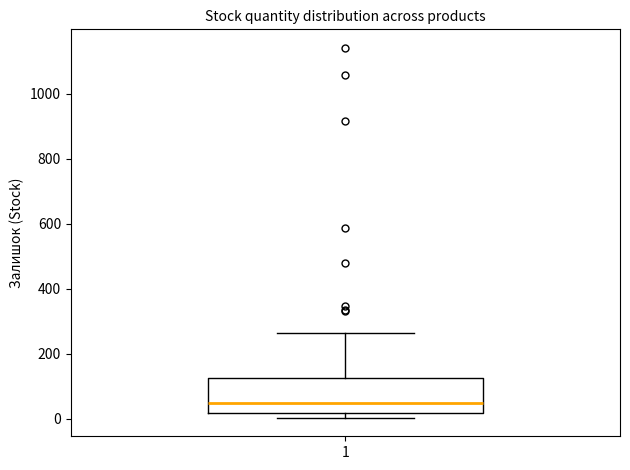

Read this box plot against the y-axis: the position of the median line, the range covered by the box, and the ends of both whiskers. The values are not printed on the chart, so give them approximately, as read against the axis.

median 40, box 20 to 120, whiskers 0 to 260